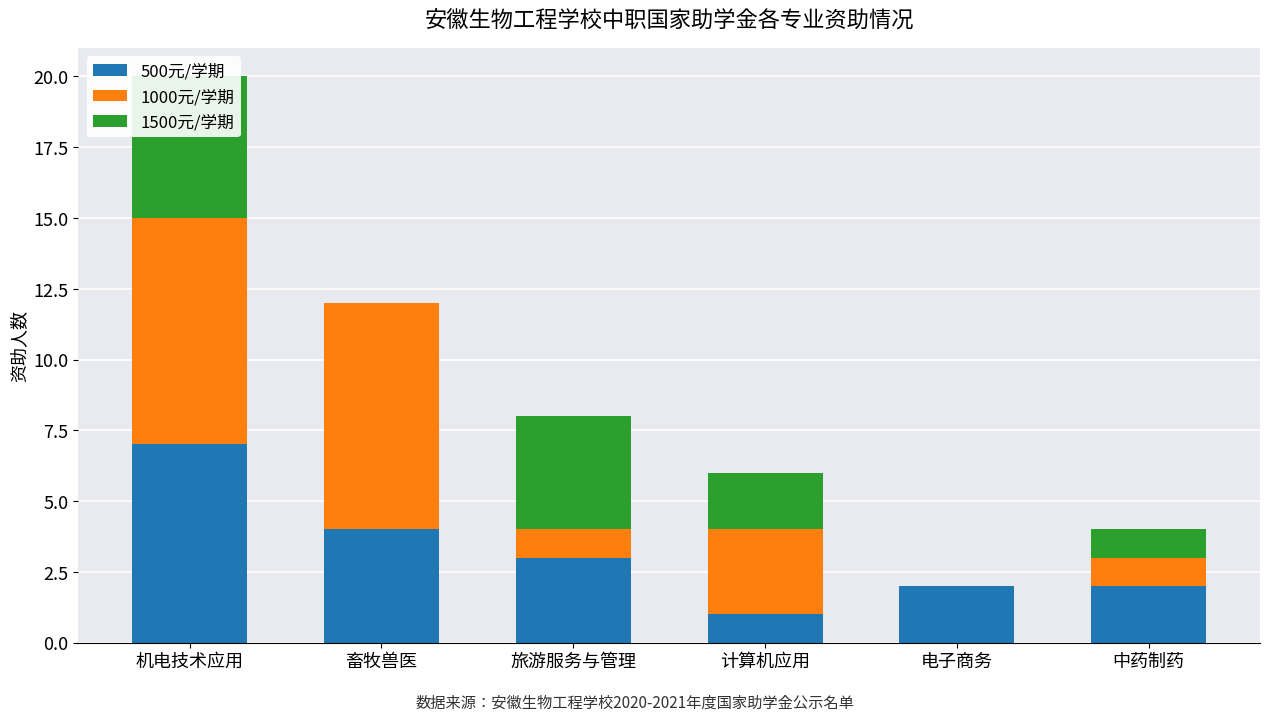

Which series has the largest range (max minus min)?

1000元/学期